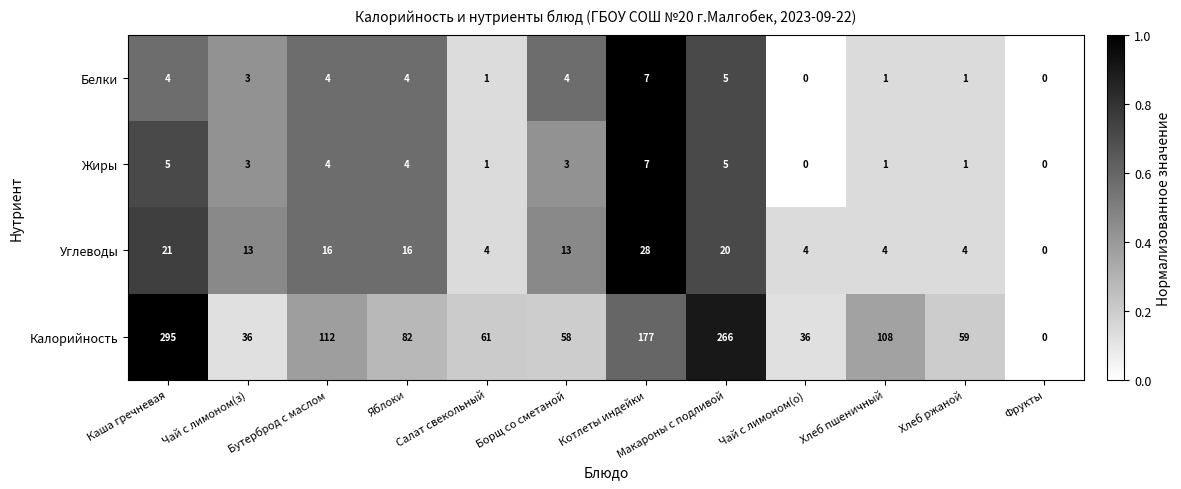

Which series has the widest spread of values?

Калорийность